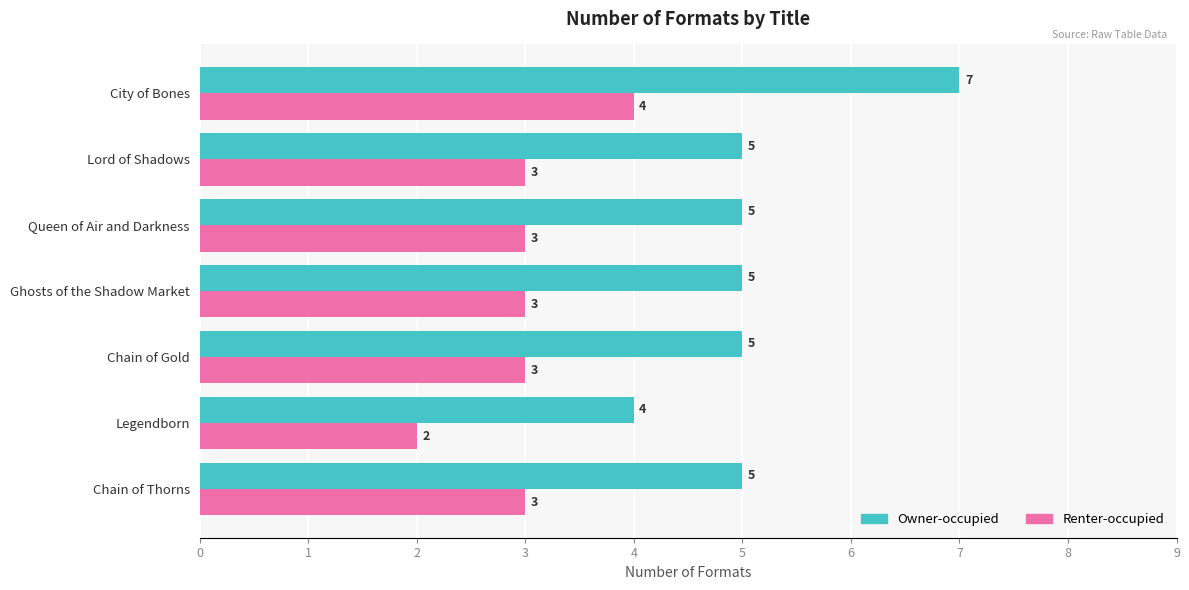

Which series has the widest spread of values?

Owner-occupied